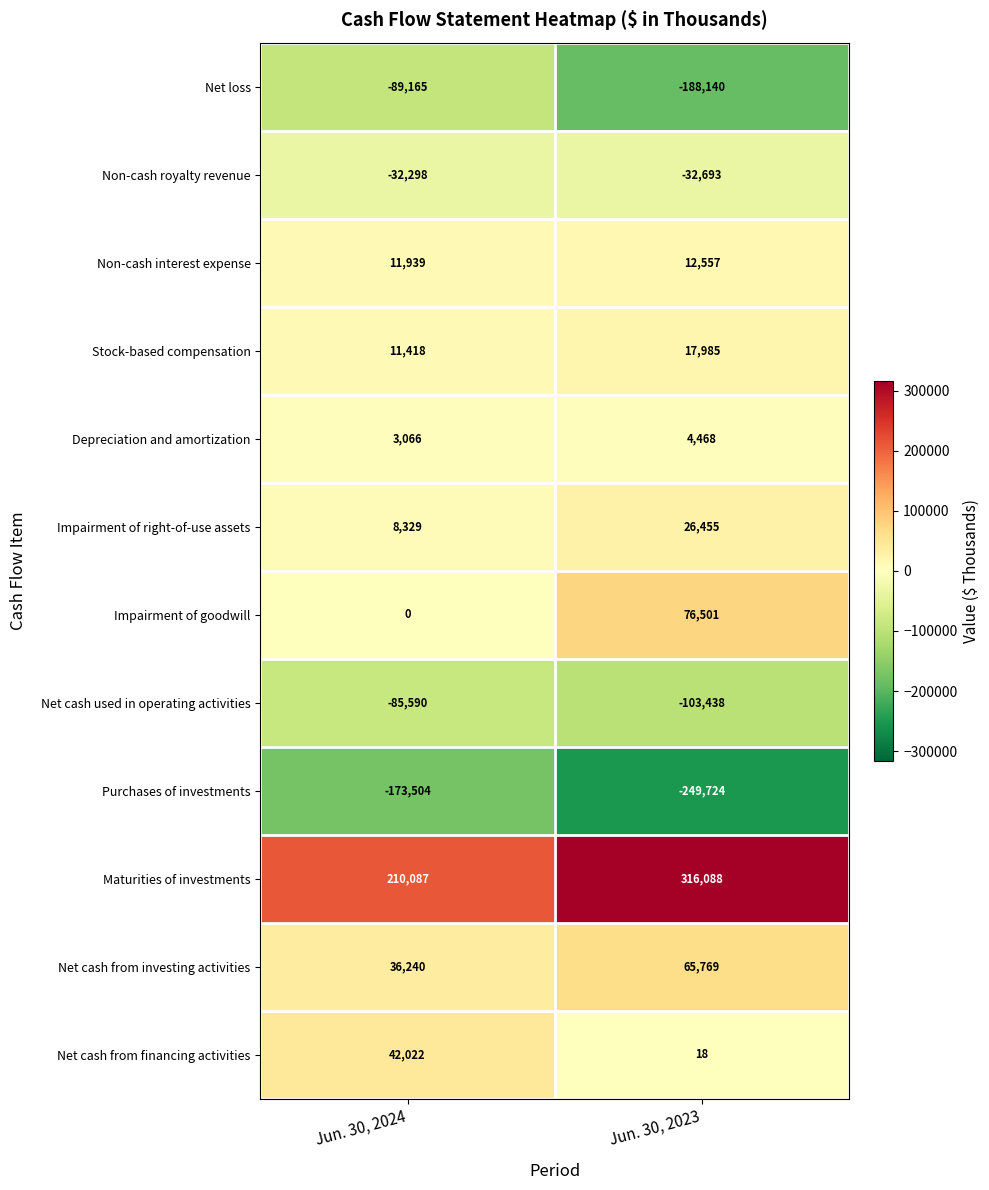

At which category is the sum across all series the highest?

Jun. 30, 2023